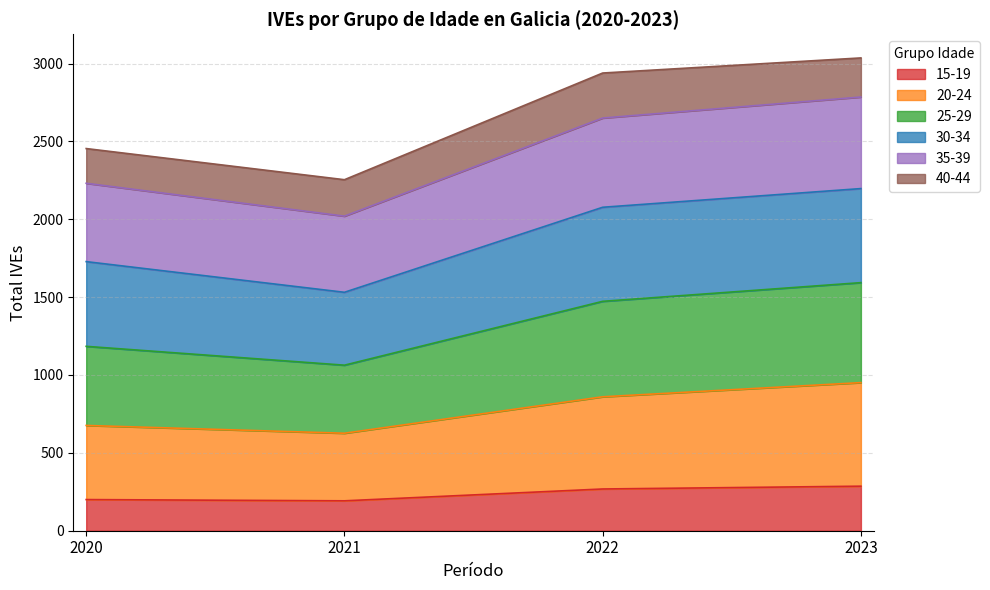

Does the chart display data point markers on the line(s)?

No